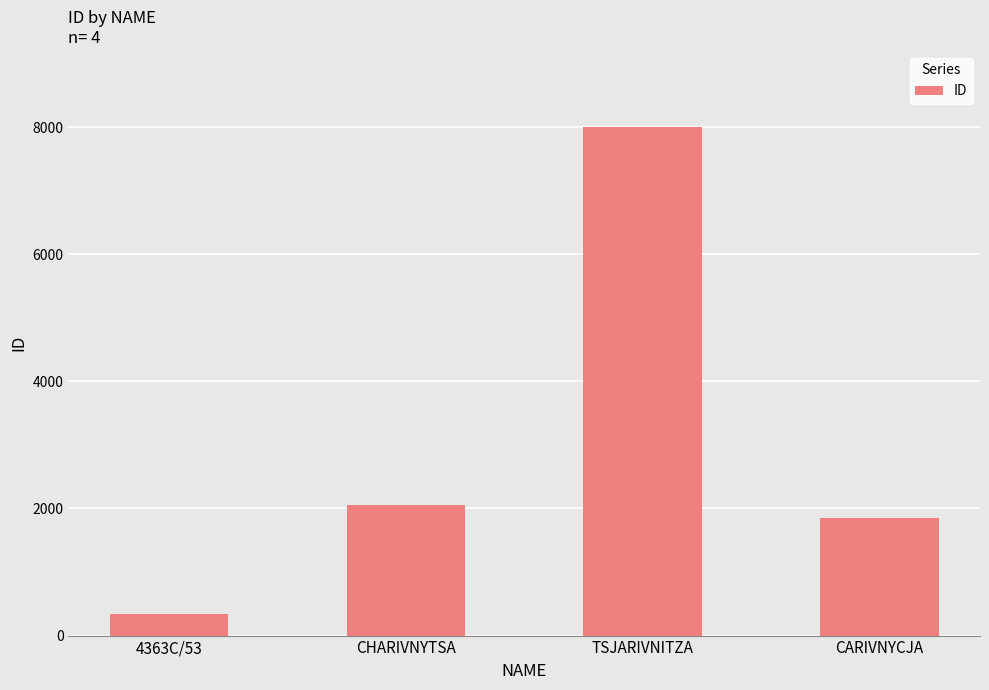

Reading right to left, what are all the values shown in this chart?

CARIVNYCJA=1853	TSJARIVNITZA=8000	CHARIVNYTSA=2054	4363C/53=347